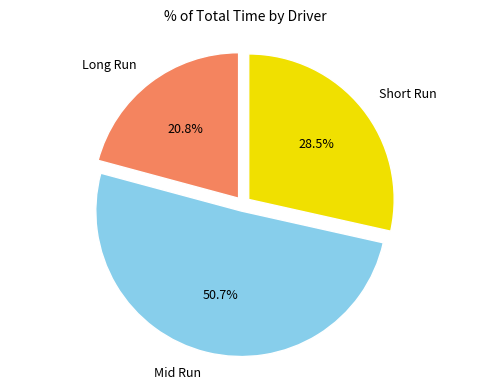

What percentage do Long Run and Short Run together represent?

49.3%